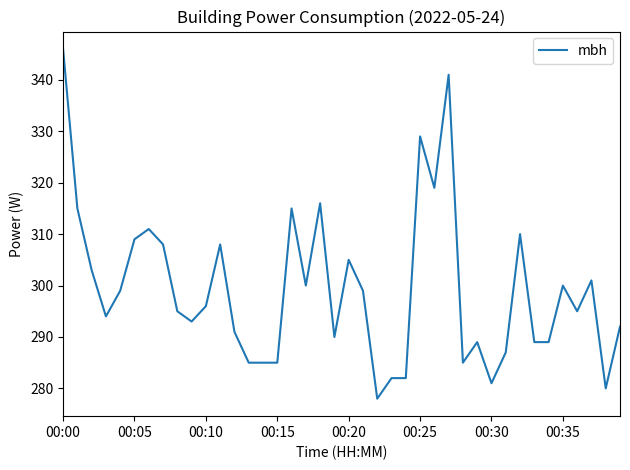

What is the minimum value shown in the chart?

278